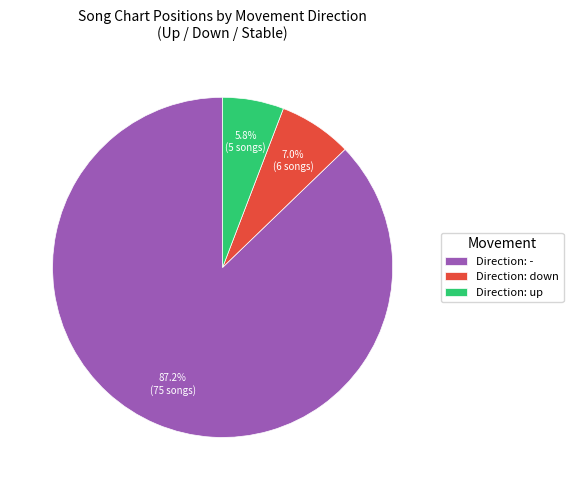

How much of the chart is everything except Direction: -?

12.8%